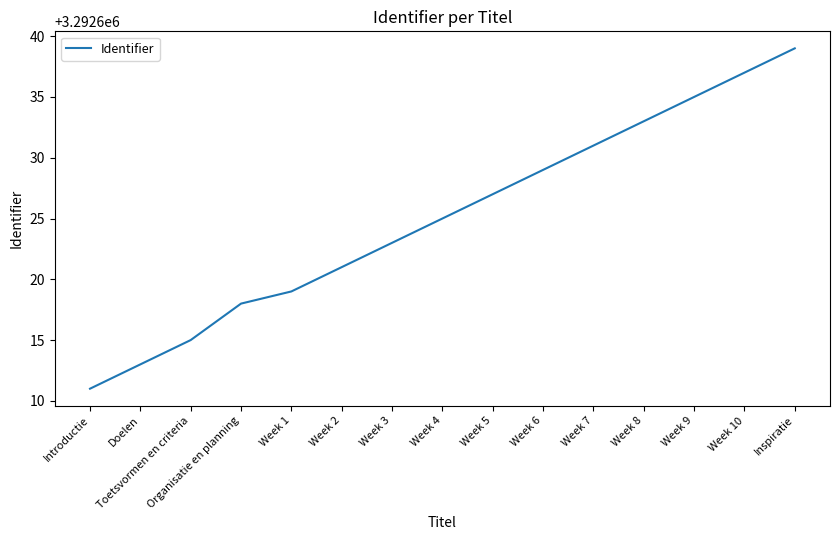

Is it true that the value at Toetsvormen en criteria is 3292615?

True